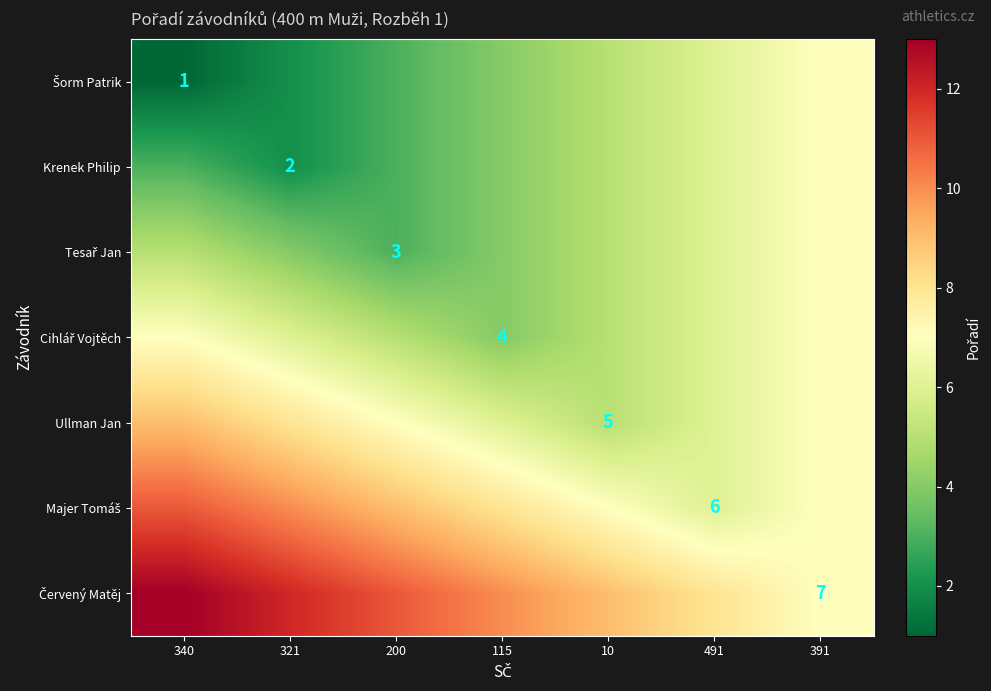

Where does the Červený Matěj series first go above 10?

340